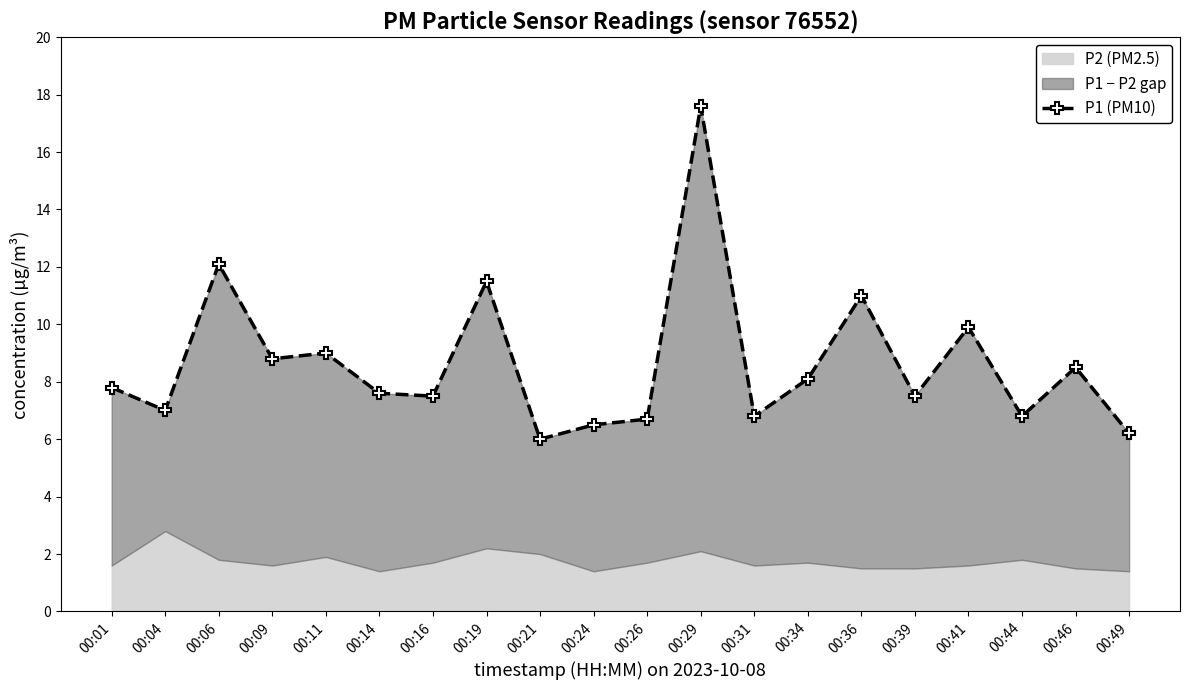

Rank the categories by value from lowest to highest.

00:21, 00:49, 00:24, 00:26, 00:31, 00:44, 00:04, 00:16, 00:39, 00:14, 00:01, 00:34, 00:46, 00:09, 00:11, 00:41, 00:36, 00:19, 00:06, 00:29